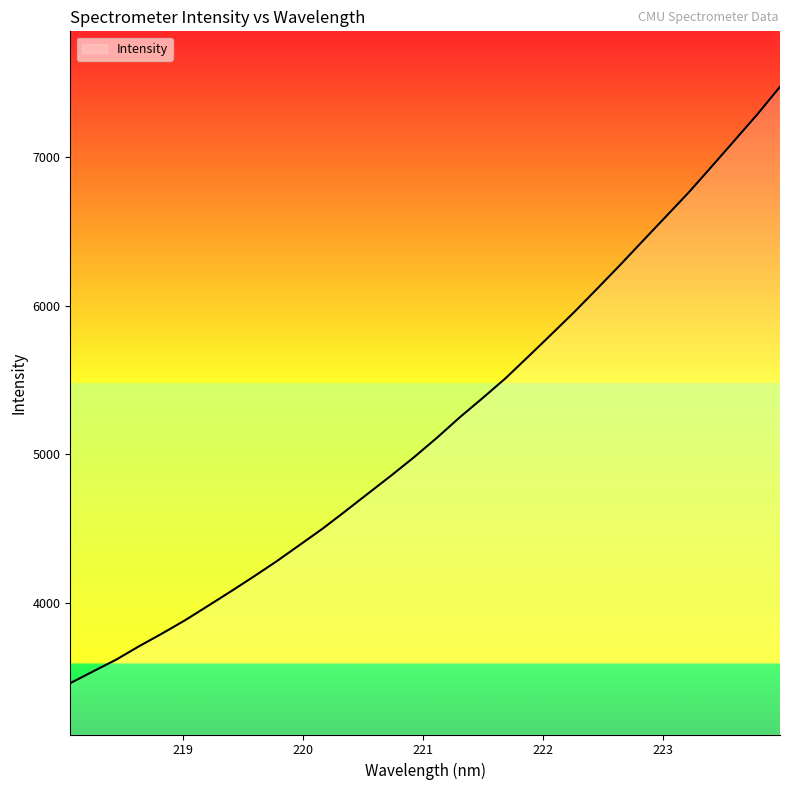

What is the greatest value displayed?

7475.6